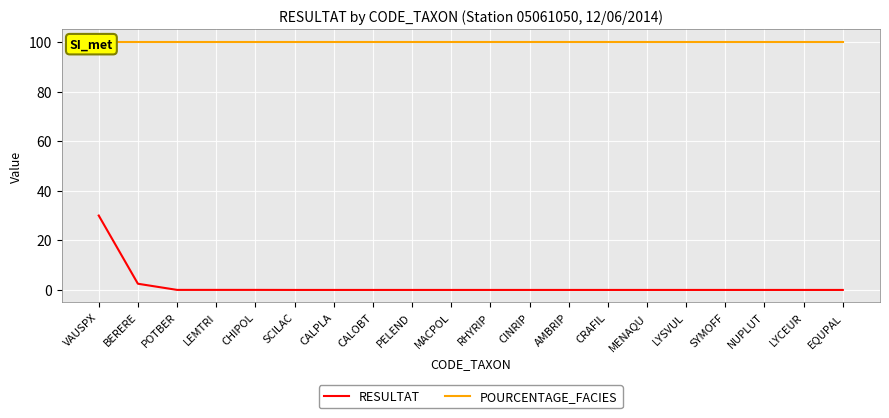

Which series changed the most between PELEND and NUPLUT?

RESULTAT